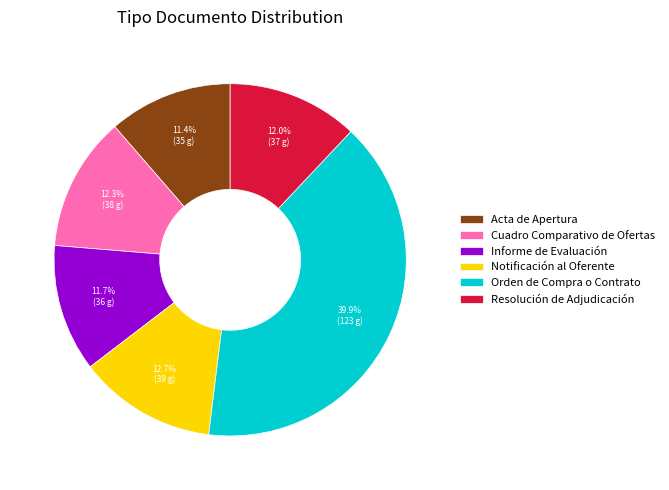

What percentage is NOT represented by Resolución de Adjudicación?

88.0%